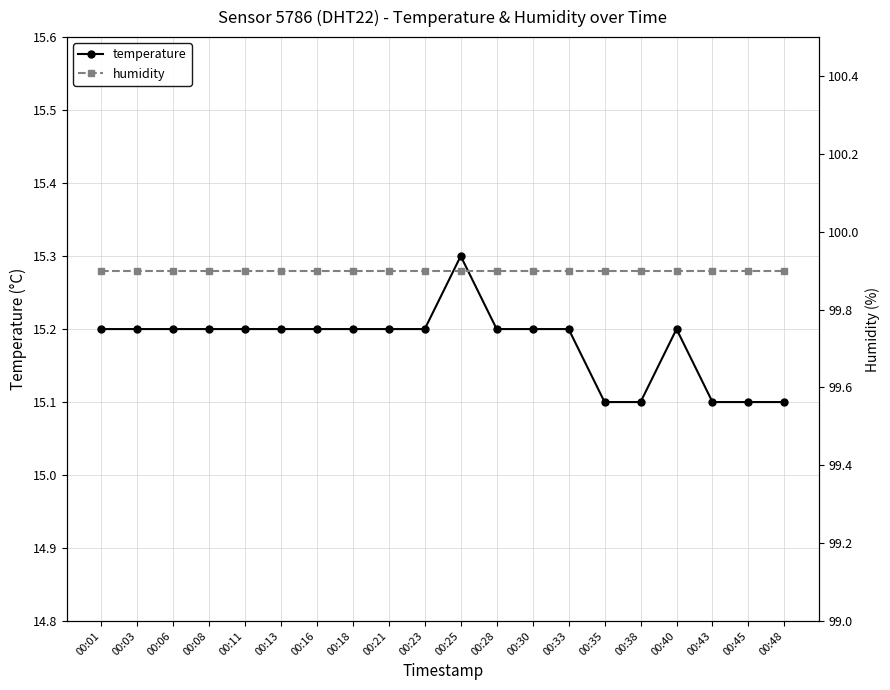

Reading left to right, extract all data points from this chart.

temperature: 00:01=15.2	00:03=15.2	00:06=15.2	00:08=15.2	00:11=15.2	00:13=15.2	00:16=15.2	00:18=15.2	00:21=15.2	00:23=15.2	00:25=15.3	00:28=15.2	00:30=15.2	00:33=15.2	00:35=15.1	00:38=15.1	00:40=15.2	00:43=15.1	00:45=15.1	00:48=15.1
humidity: 00:01=99.9	00:03=99.9	00:06=99.9	00:08=99.9	00:11=99.9	00:13=99.9	00:16=99.9	00:18=99.9	00:21=99.9	00:23=99.9	00:25=99.9	00:28=99.9	00:30=99.9	00:33=99.9	00:35=99.9	00:38=99.9	00:40=99.9	00:43=99.9	00:45=99.9	00:48=99.9